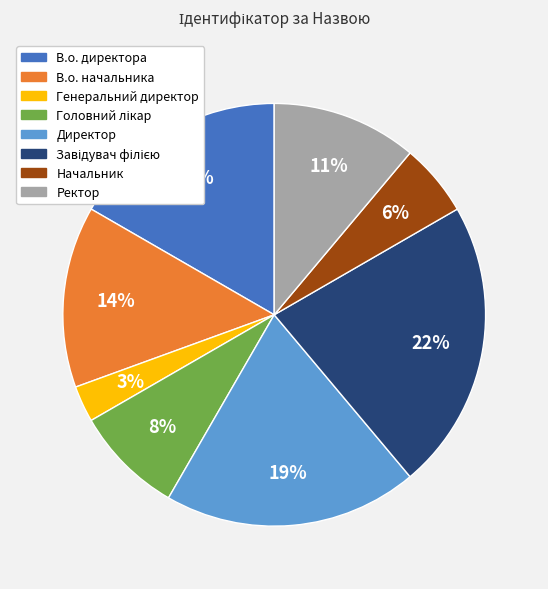

What percentage is the В.о. начальника slice, to the nearest percent?

14%